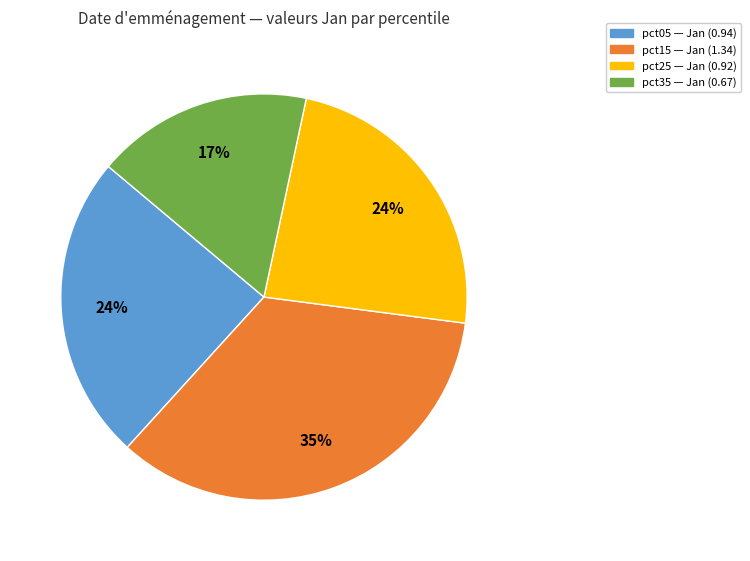

Does any single category account for the majority?

No